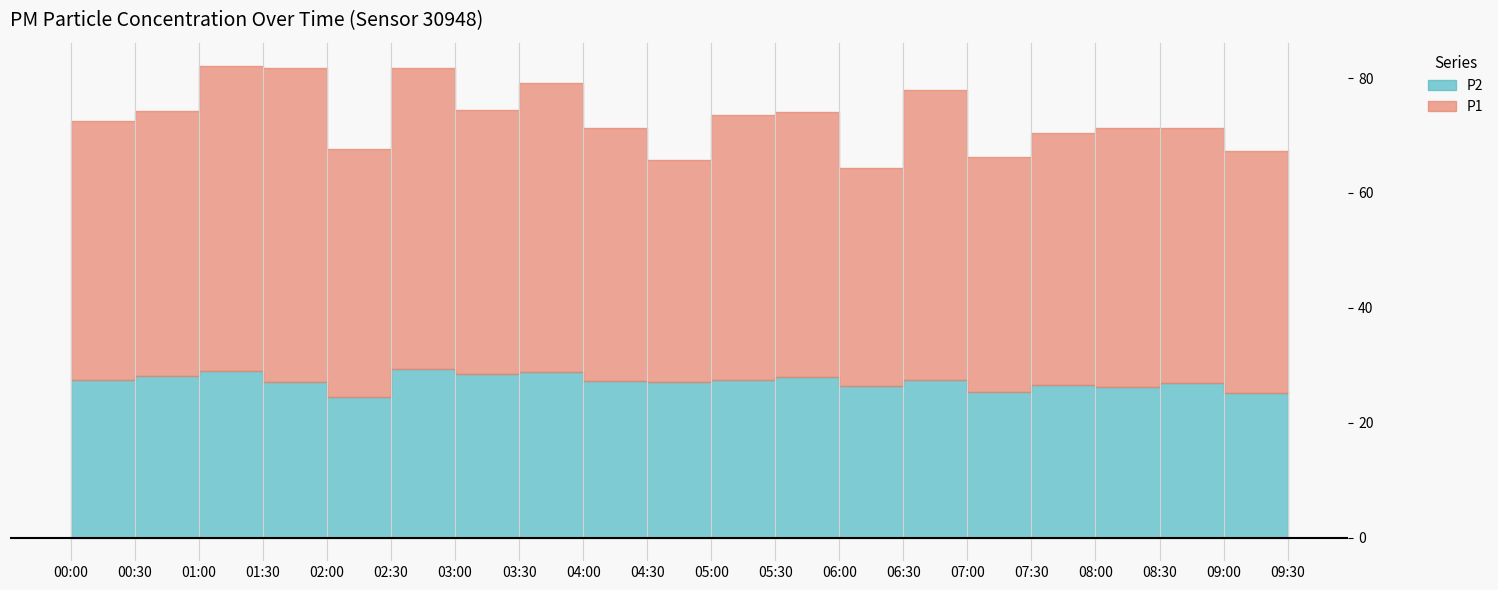

Reading left to right, extract all data points from this chart.

P1: 45.2	46.1	53.1	54.6	43.2	52.4	46.0	50.4	44.2	38.6	46.2	46.1	38.0	50.4	41.0	43.8	45.0	44.4	42.1	42.3
P2: 27.4	28.2	28.9	27.1	24.4	29.4	28.5	28.8	27.2	27.1	27.4	28.0	26.4	27.5	25.4	26.6	26.3	27.0	25.1	25.3